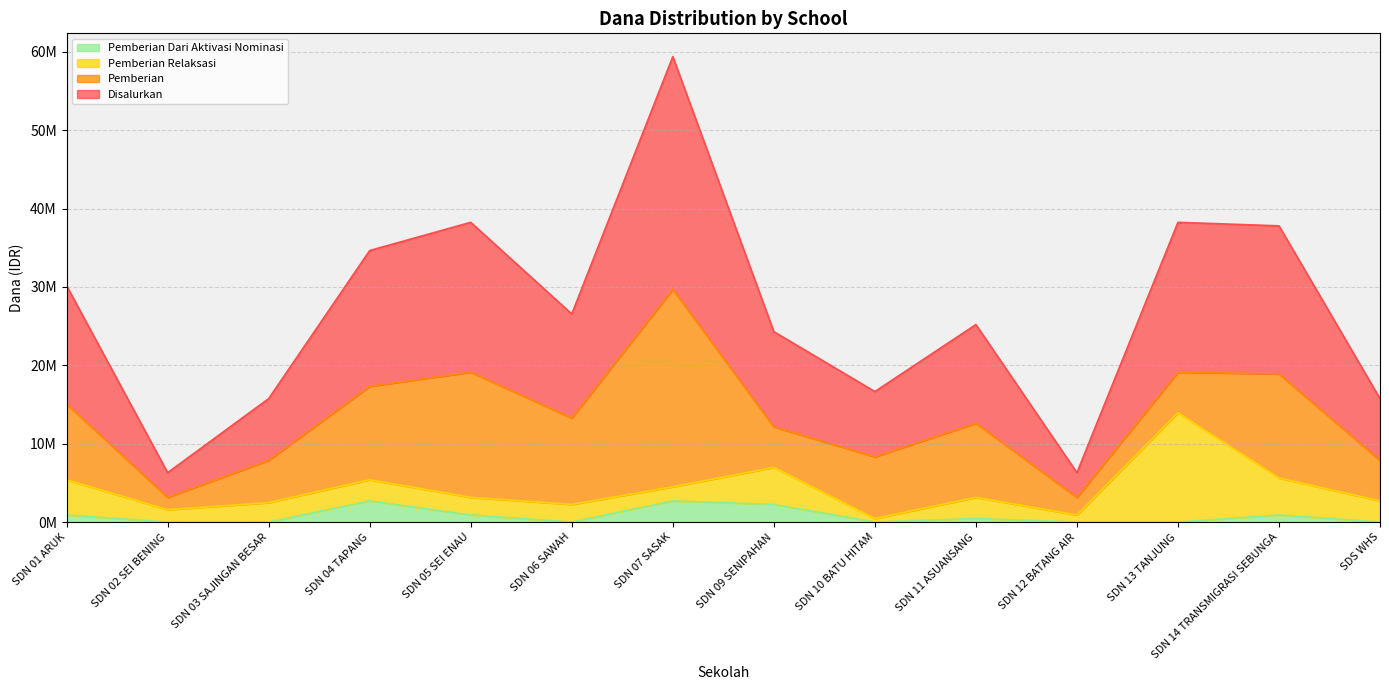

Which series has the largest range (max minus min)?

Disalurkan